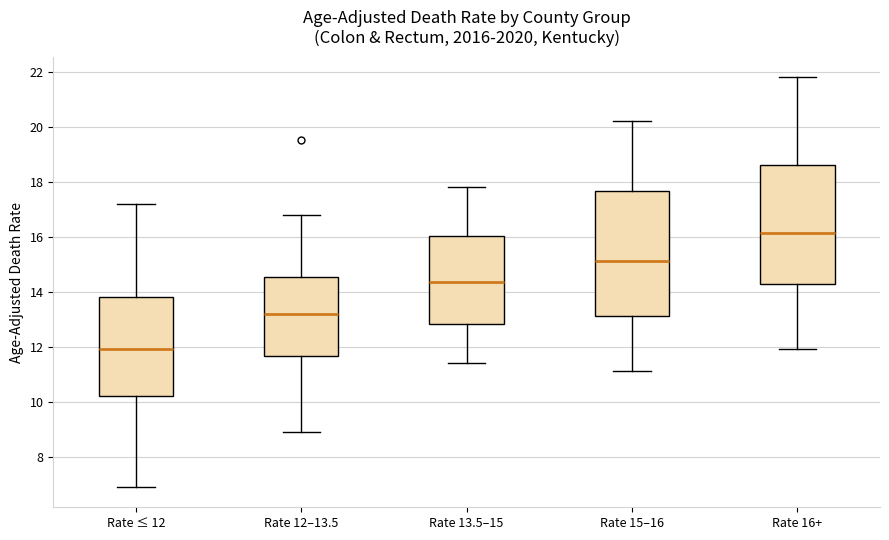

Which box's median line is the highest?

Rate 16+